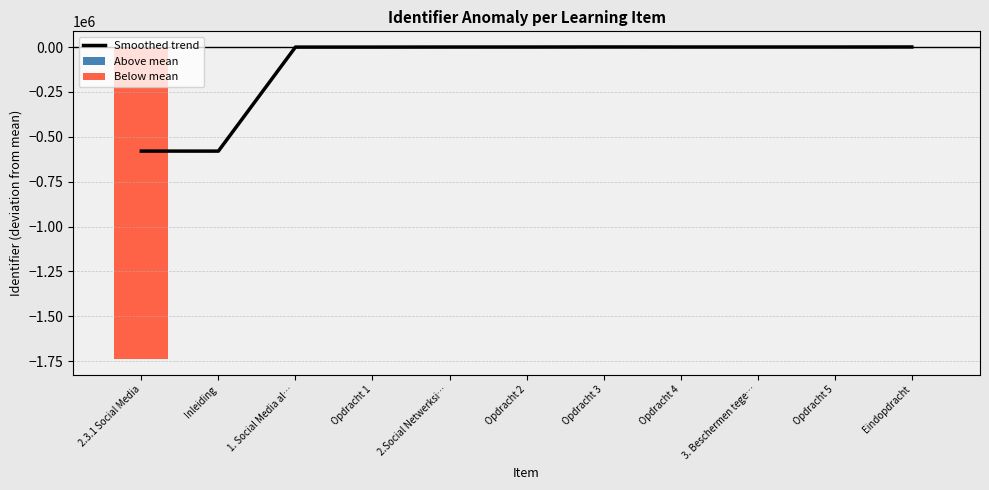

At which category is the sum across all series the highest?

Opdracht 3